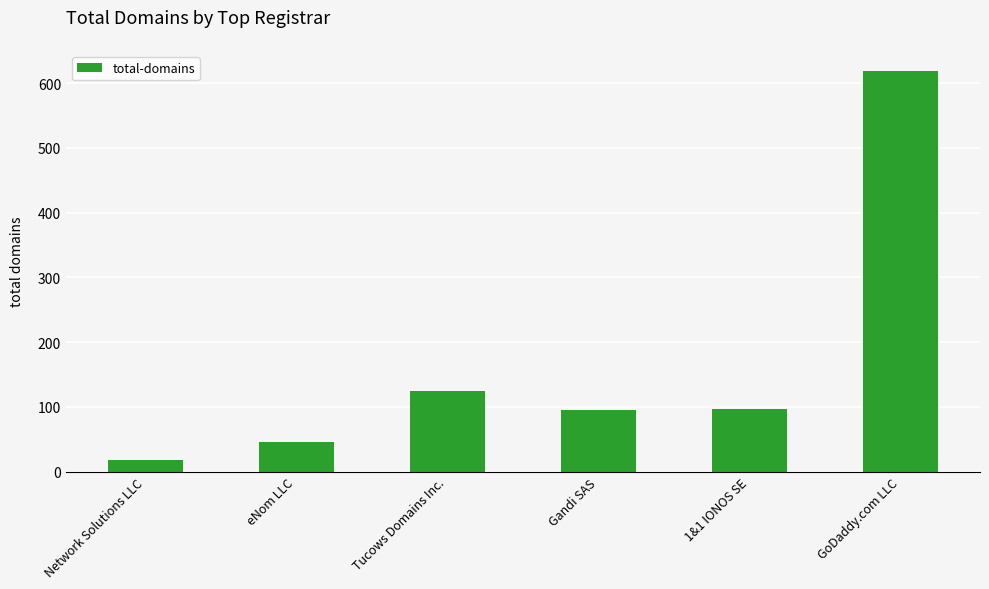

True or false: the data shows 95 at Gandi SAS.

True